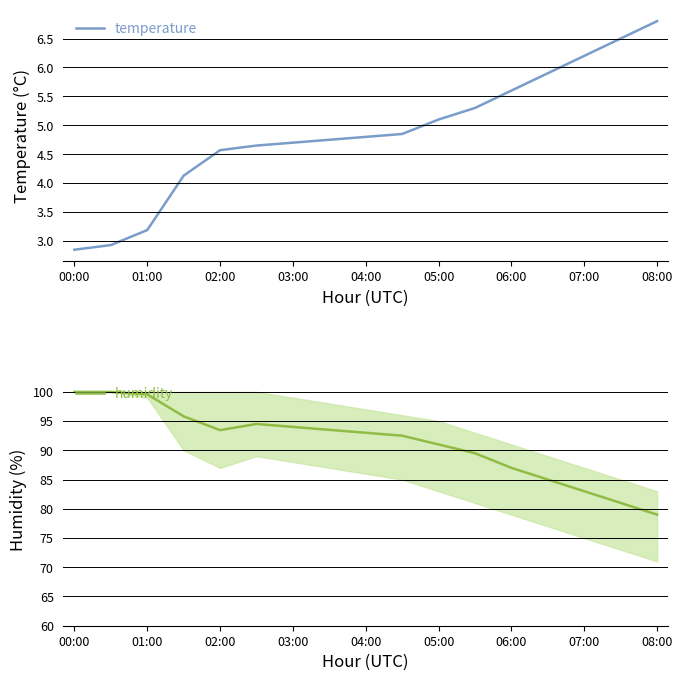

True or false: humidity and temperature intersect in this chart.

False